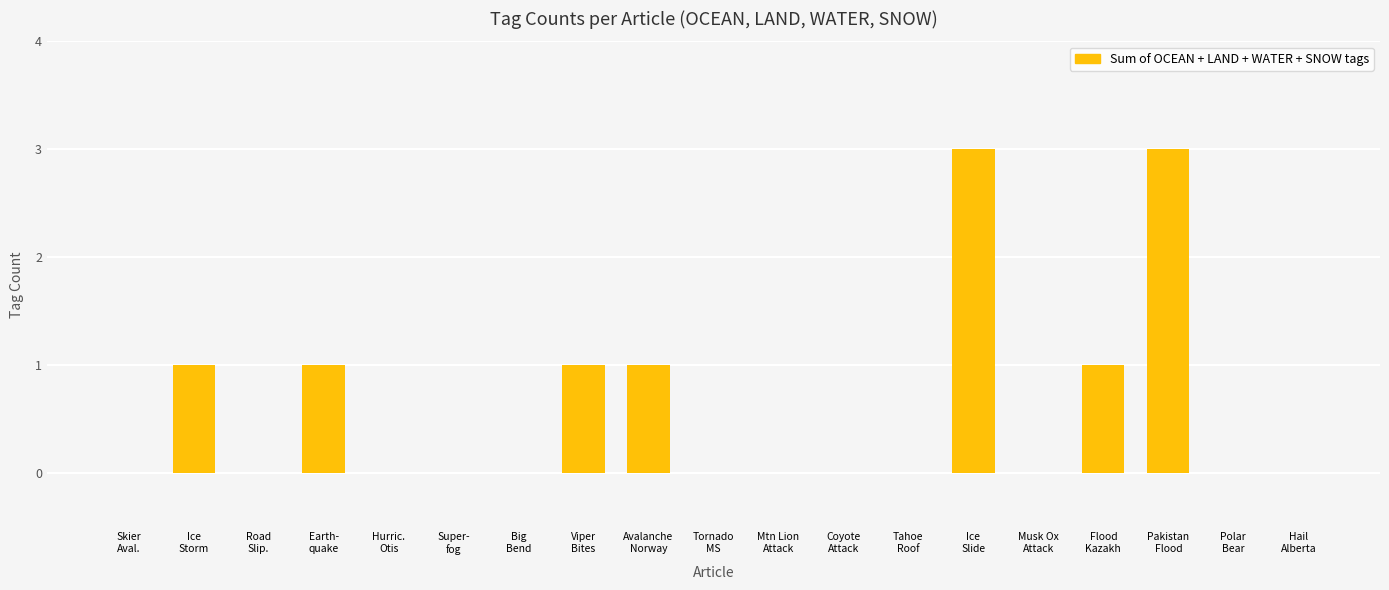

What is the sum of all values?

11